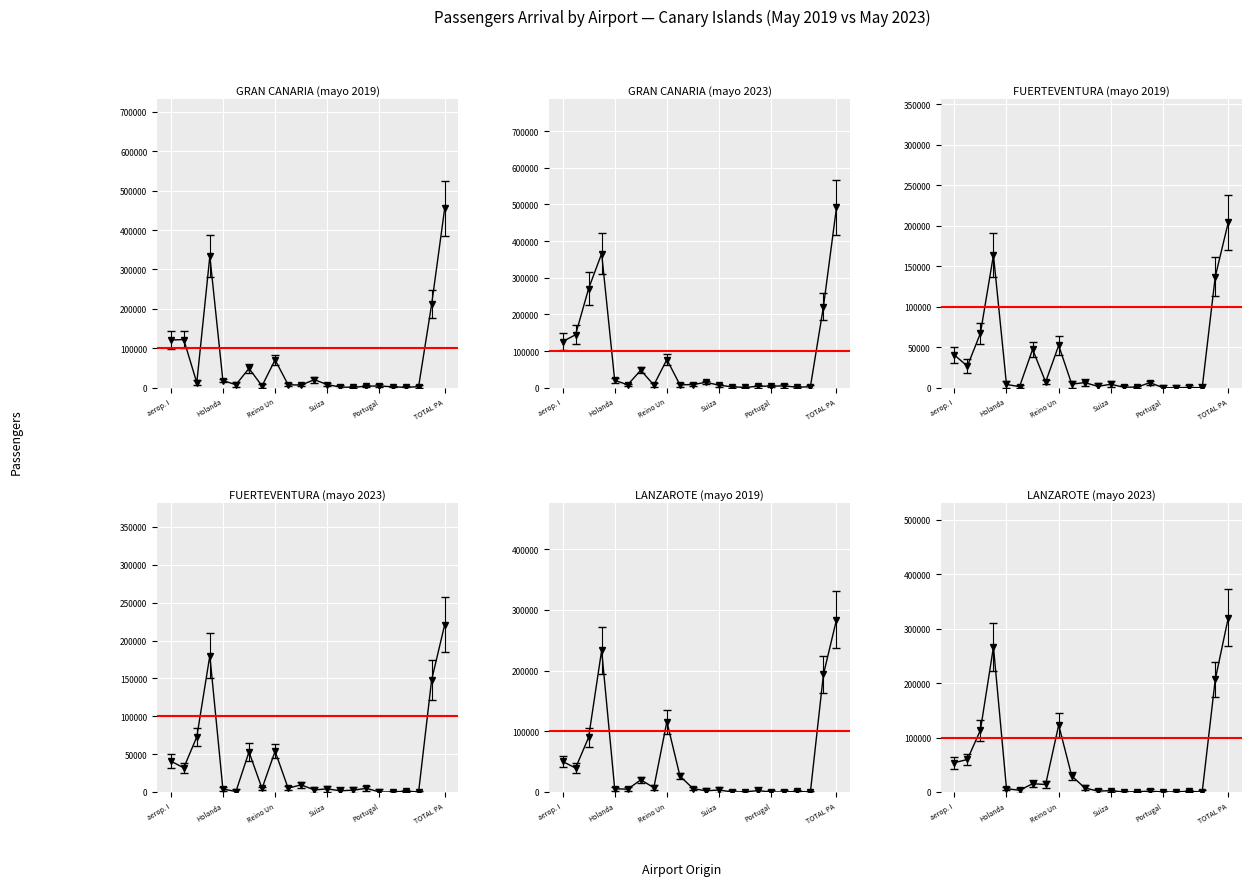

True or false: LANZAROTE (mayo 2019) has a value of 7132 at Francia.

True